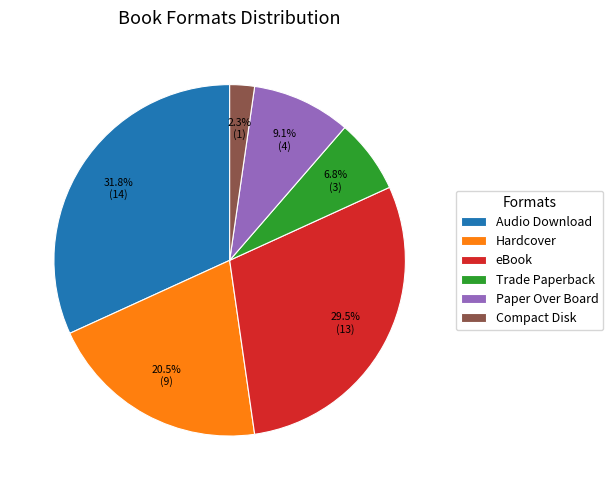

Which slice is the largest?

Audio Download